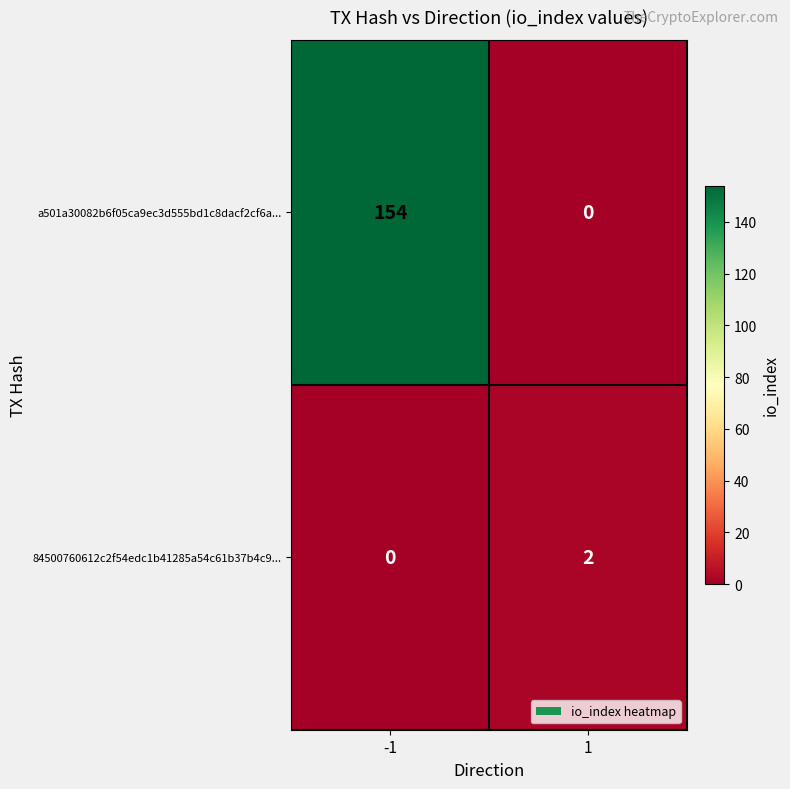

Reading left to right, extract all data points from this chart.

a501a30082b6f05ca9ec3d555bd1c8dacf2cf6a...: 154	0
84500760612c2f54edc1b41285a54c61b37b4c9...: 0	2